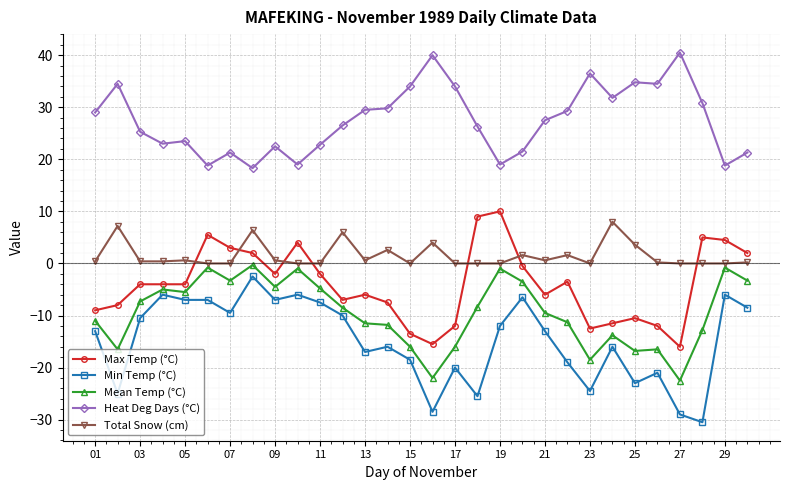

Which series ends up on top after the final intersection of Max Temp (°C) and Total Snow (cm)?

Max Temp (°C)